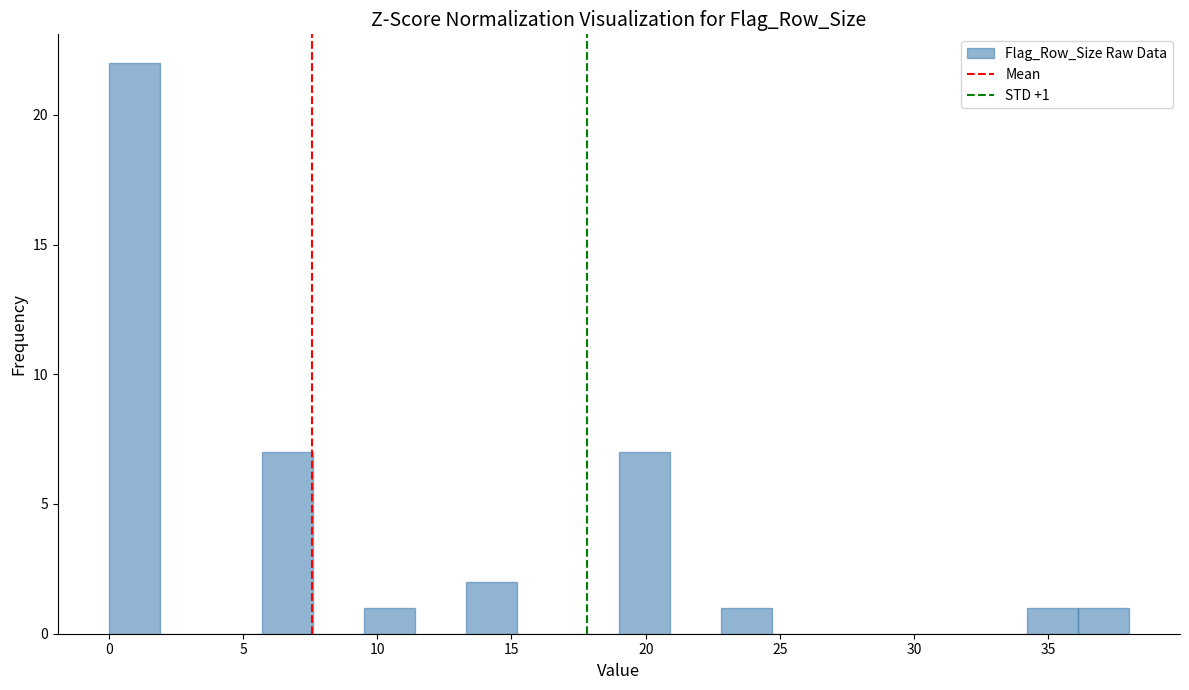

Read against the x-axis, roughly where is the centre of the tallest bar?

1.0